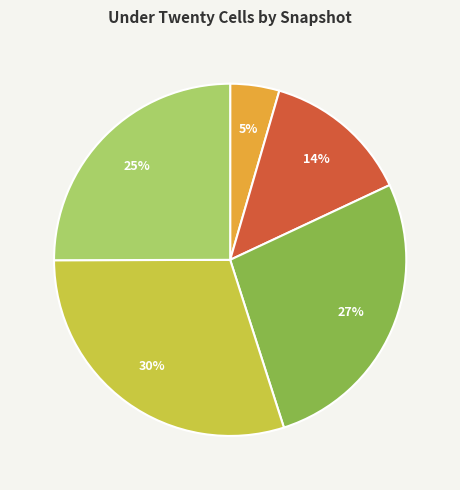

To the nearest percent, what is the difference between the largest and smallest slice percentages?

25%